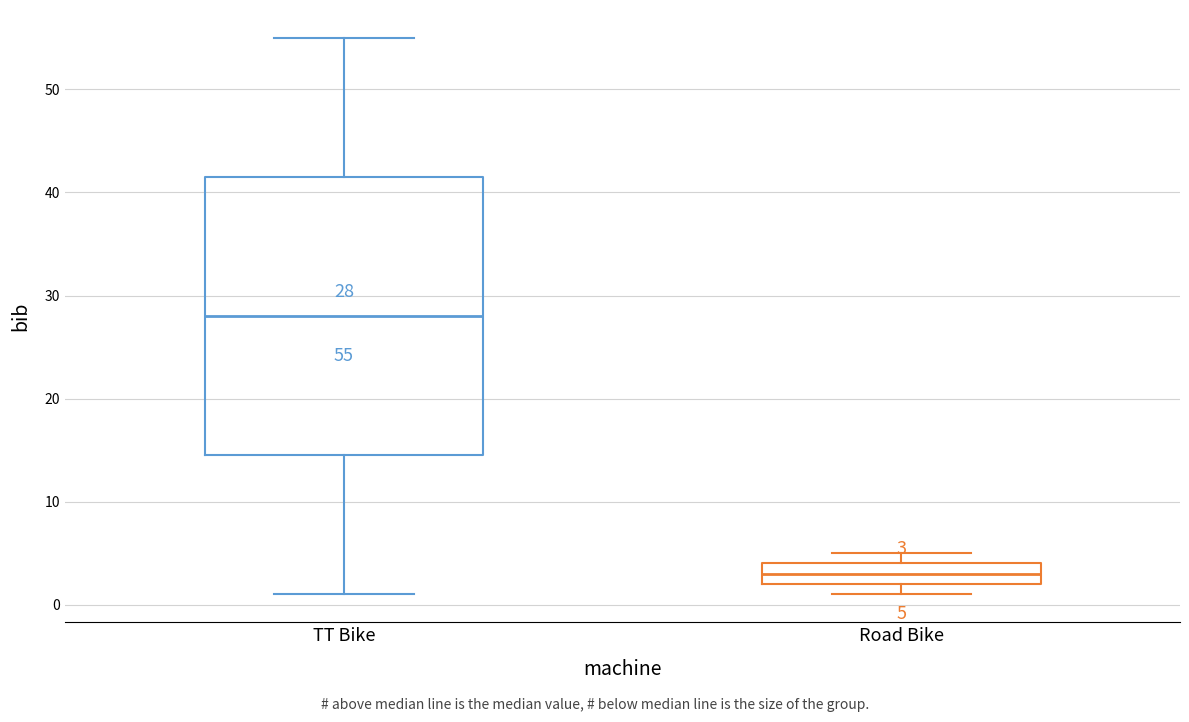

Which box has the highest median line?

TT Bike